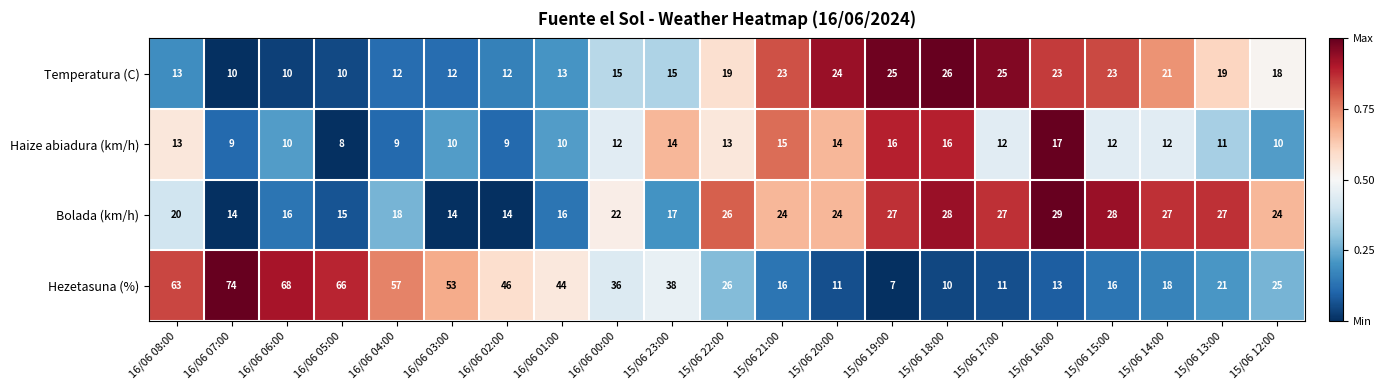

How many categories are shown in the chart?

21